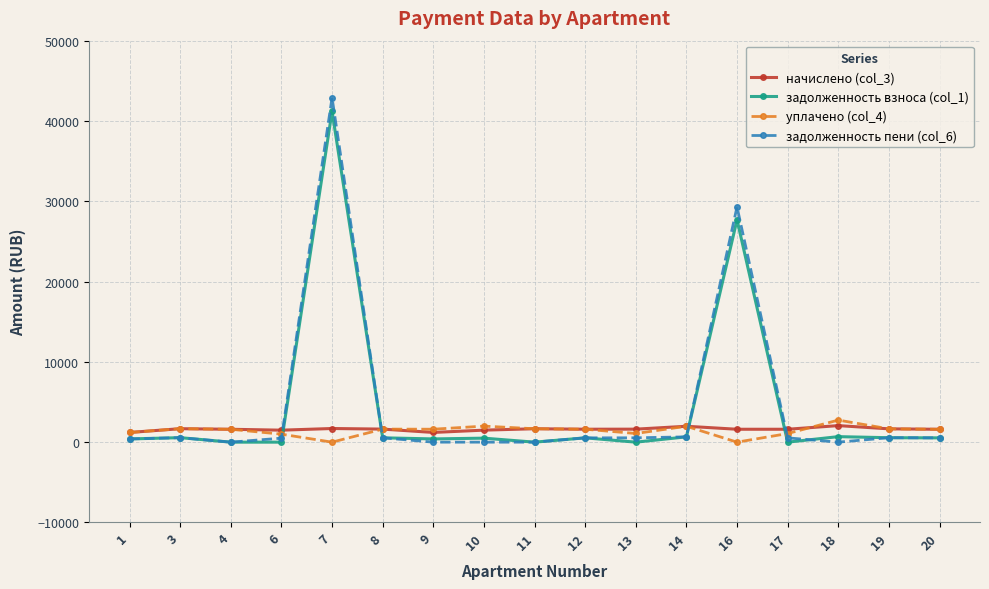

After their last crossing, which series has the higher values: уплачено (col_4) or задолженность пени (col_6)?

уплачено (col_4)